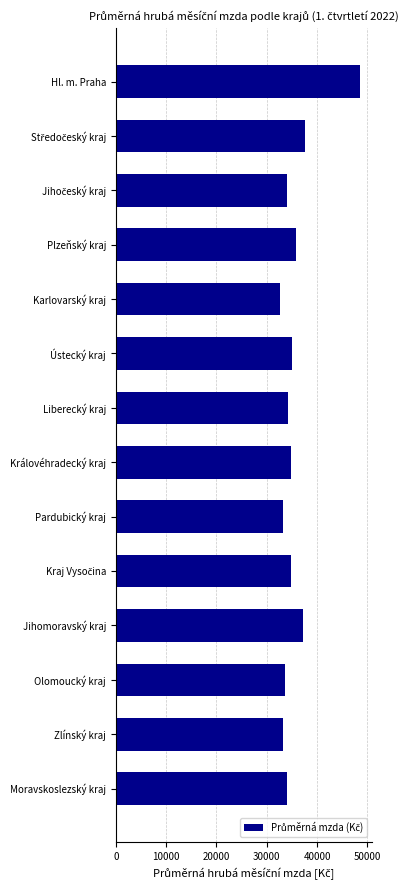

What is the average value?

35618